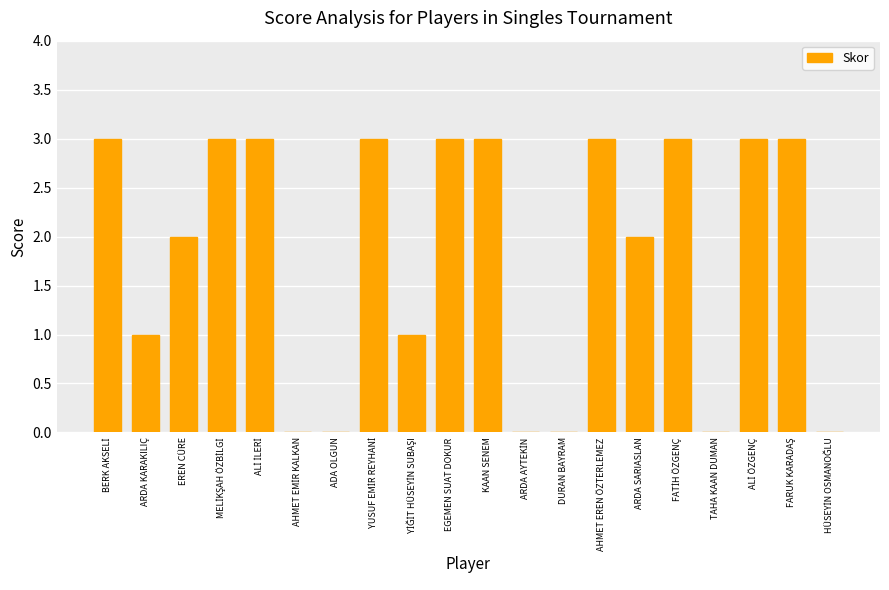

What is the sum of all values?

36